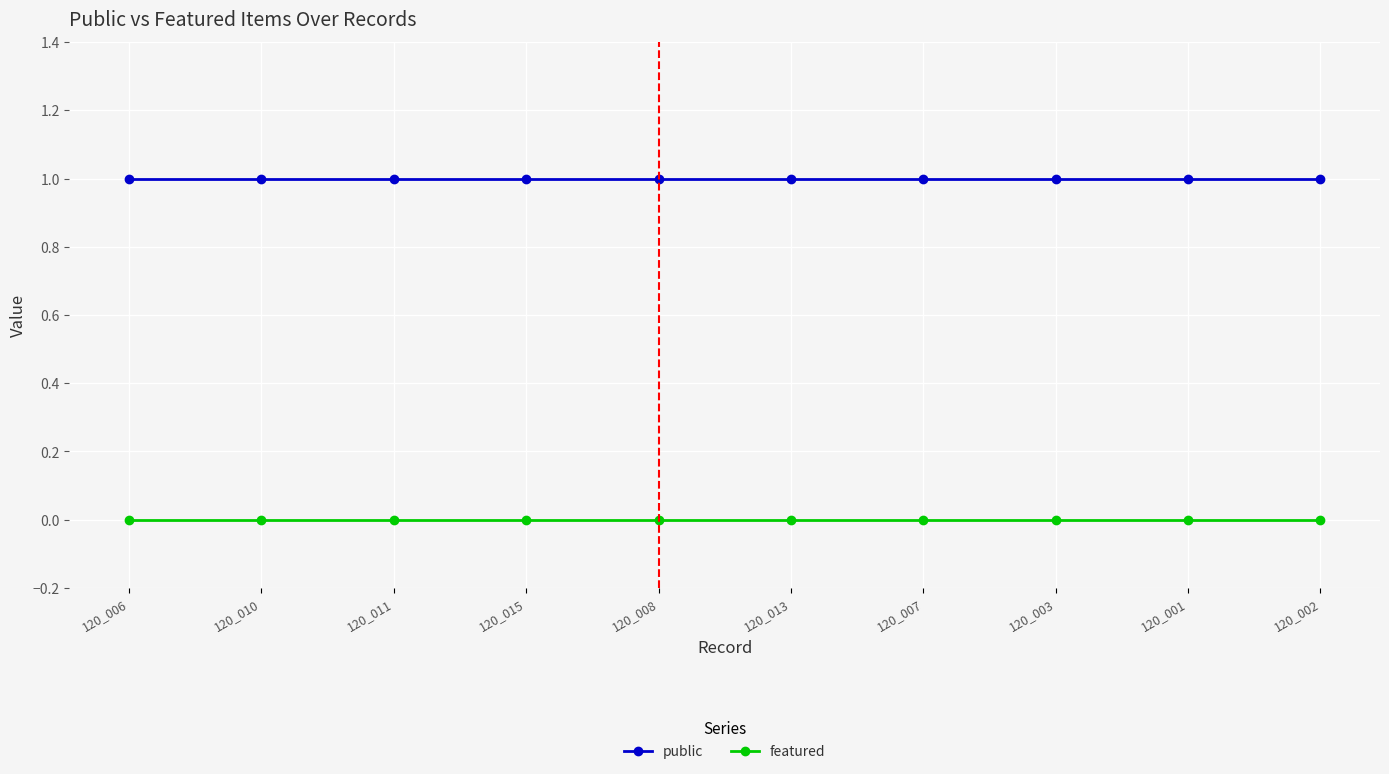

Does the chart have visible grid lines?

Yes